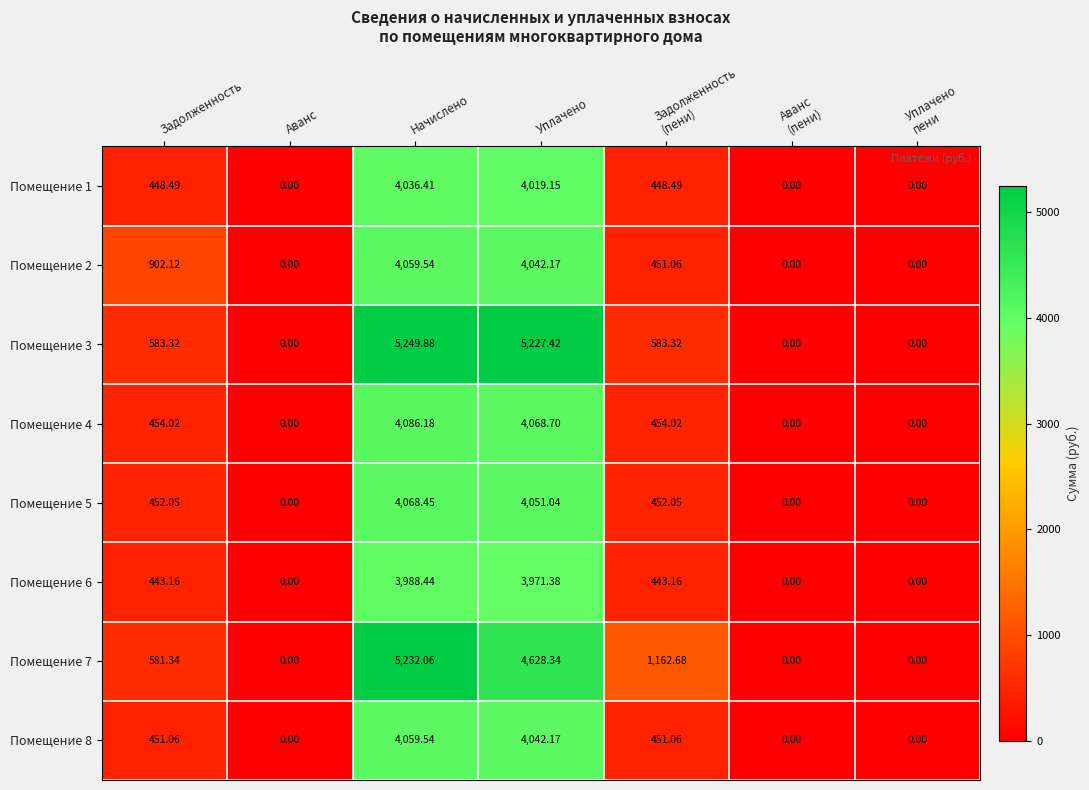

Where does the Помещение 1 series first go above 448?

Задолженность